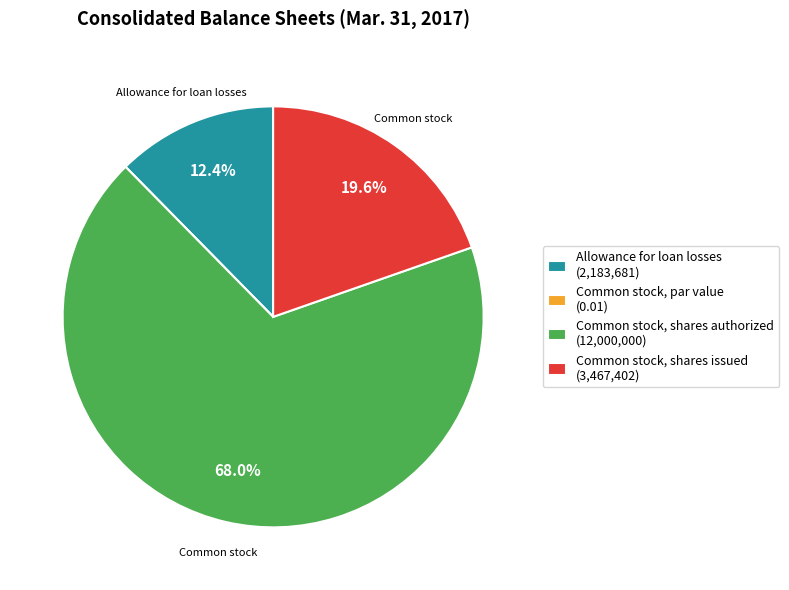

The Allowance for loan losses slice represents 12% of the pie. True or false?

True